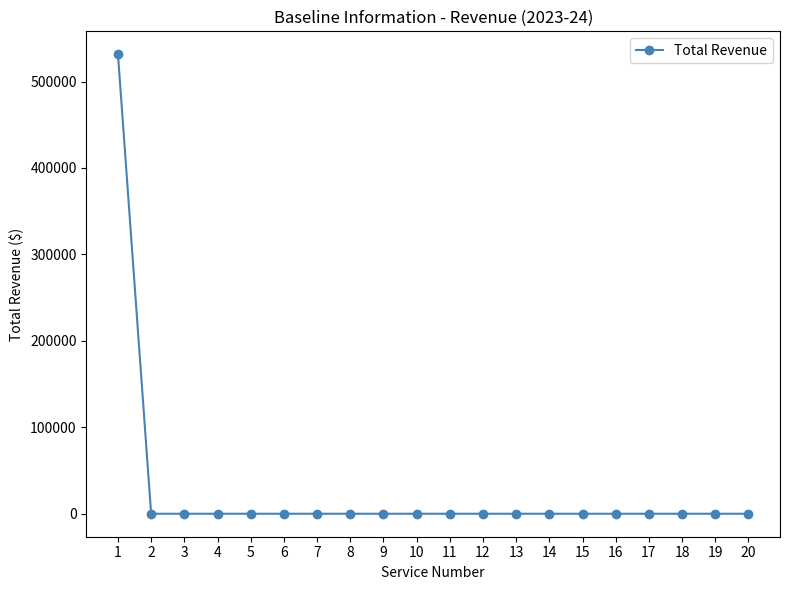

What is the greatest value displayed?

531468